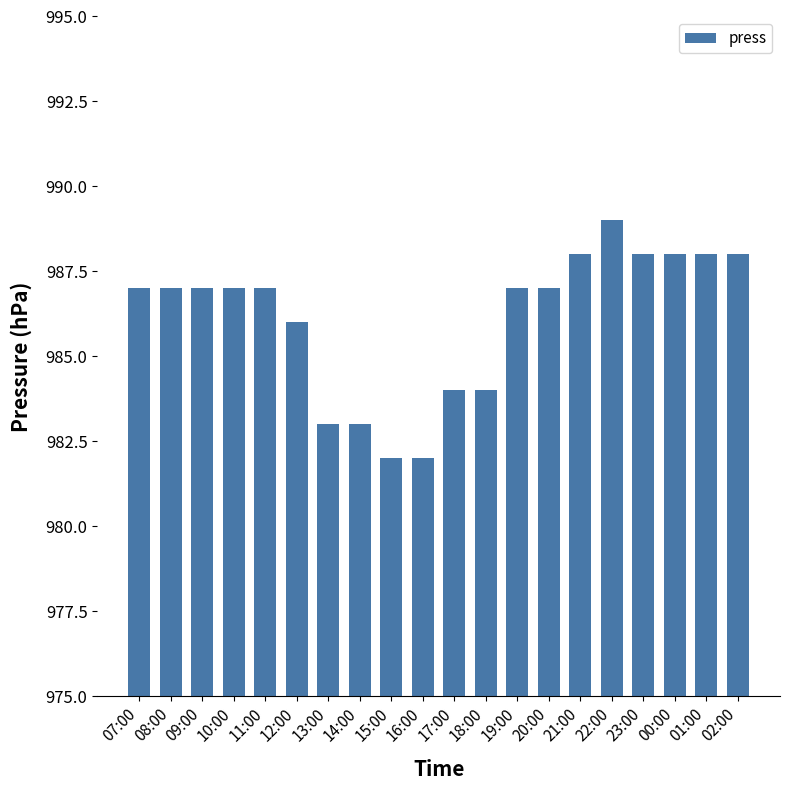

Is it true that the value at 15:00 is 982?

True